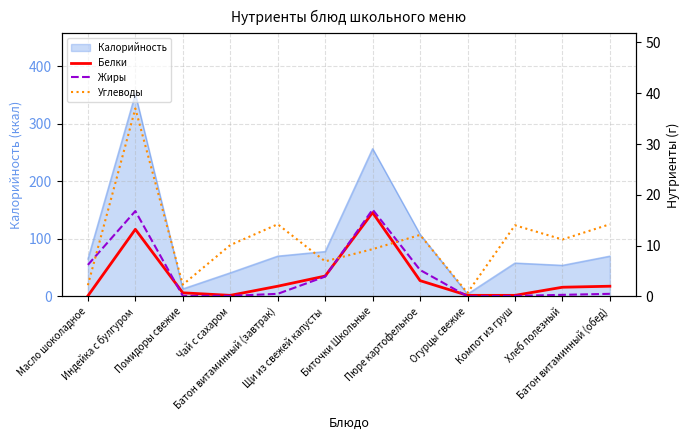

The Жиры series shows 3.9 at Щи из свежей капусты. True or false?

True